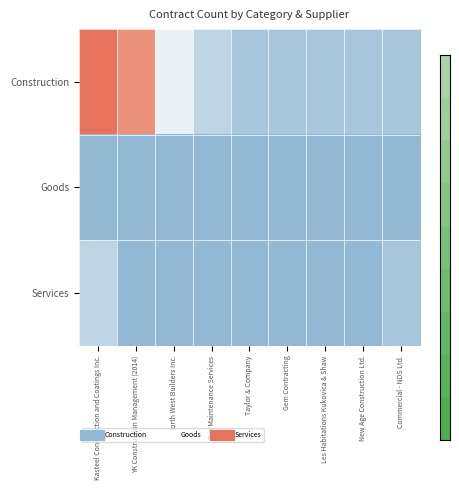

At how many categories does at least one series exceed 2?

3